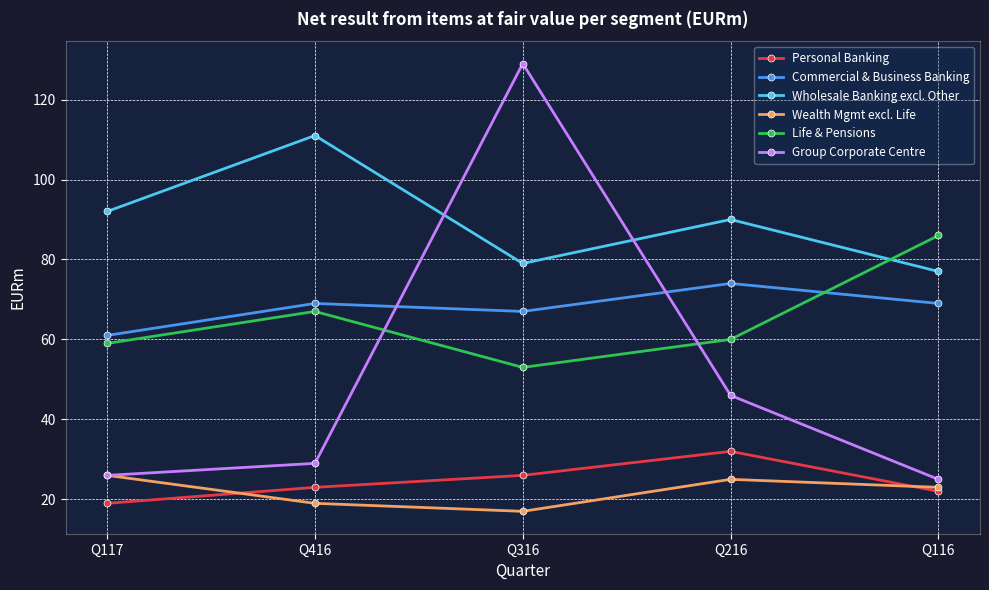

At which category does Personal Banking reach its first local peak?

Q216